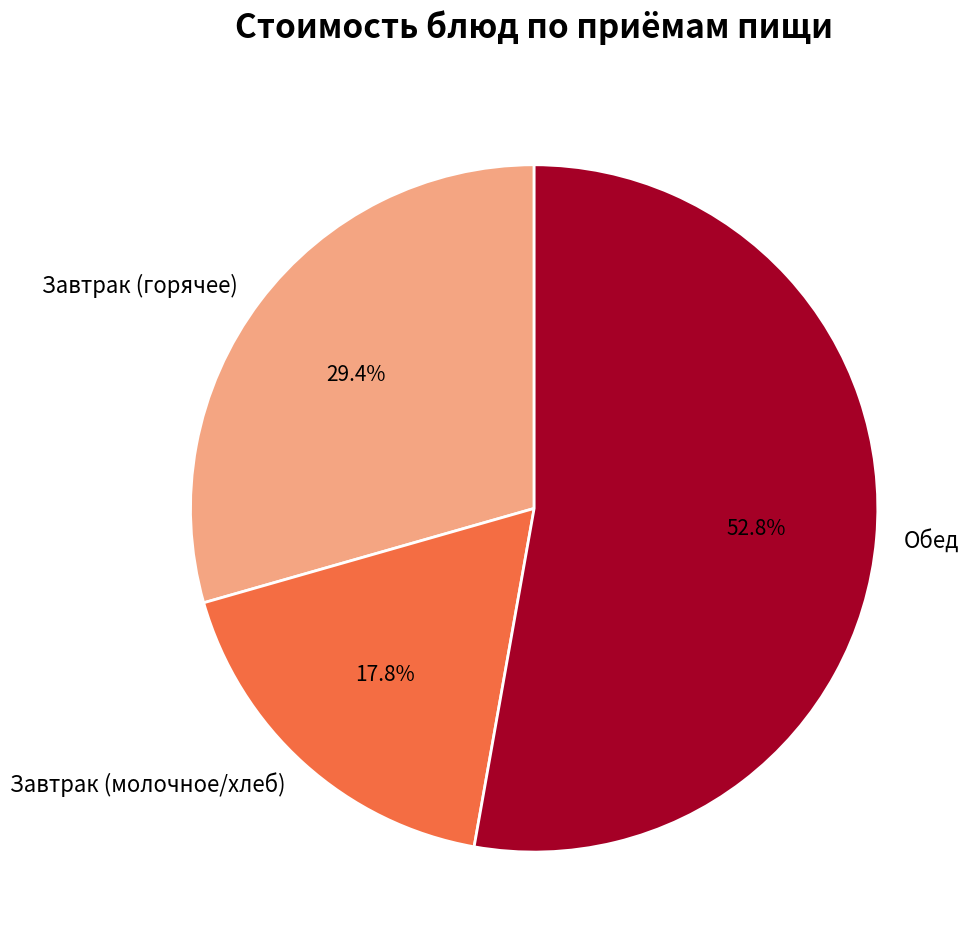

What is the smallest slice in the pie chart?

Завтрак (молочное/хлеб)